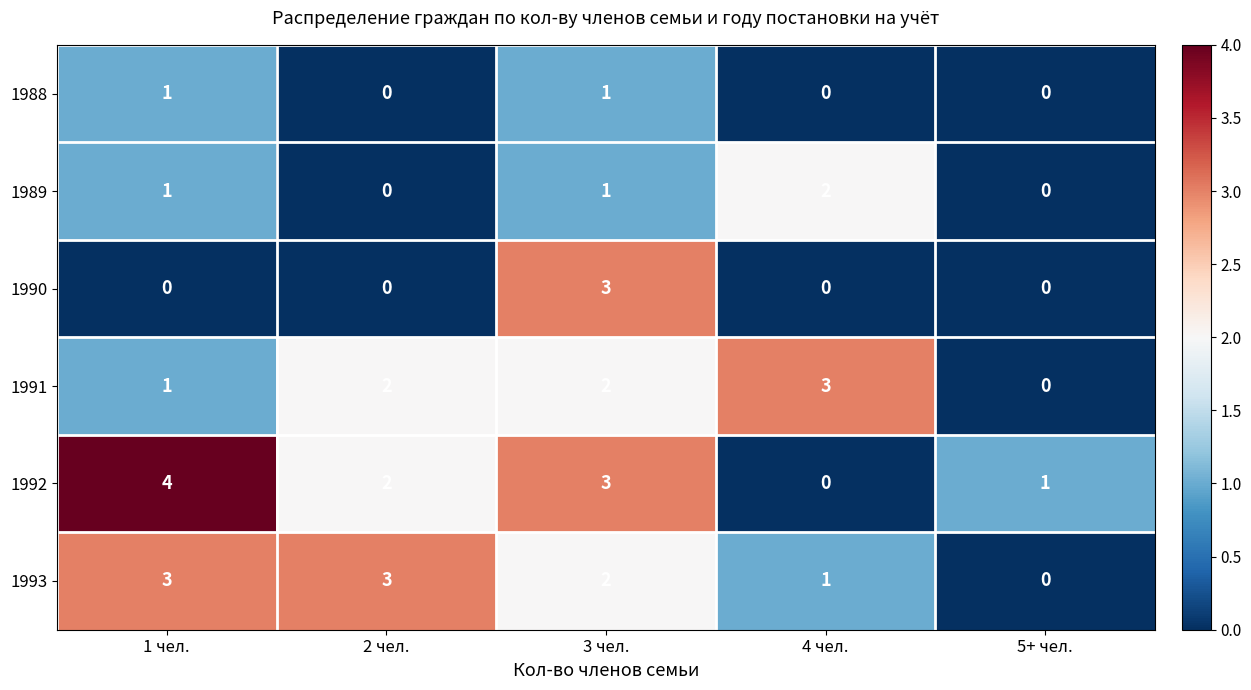

Reading left to right, transcribe all the data shown in this chart.

1988: 1	0	1	0	0
1989: 1	0	1	2	0
1990: 0	0	3	0	0
1991: 1	2	2	3	0
1992: 4	2	3	0	1
1993: 3	3	2	1	0